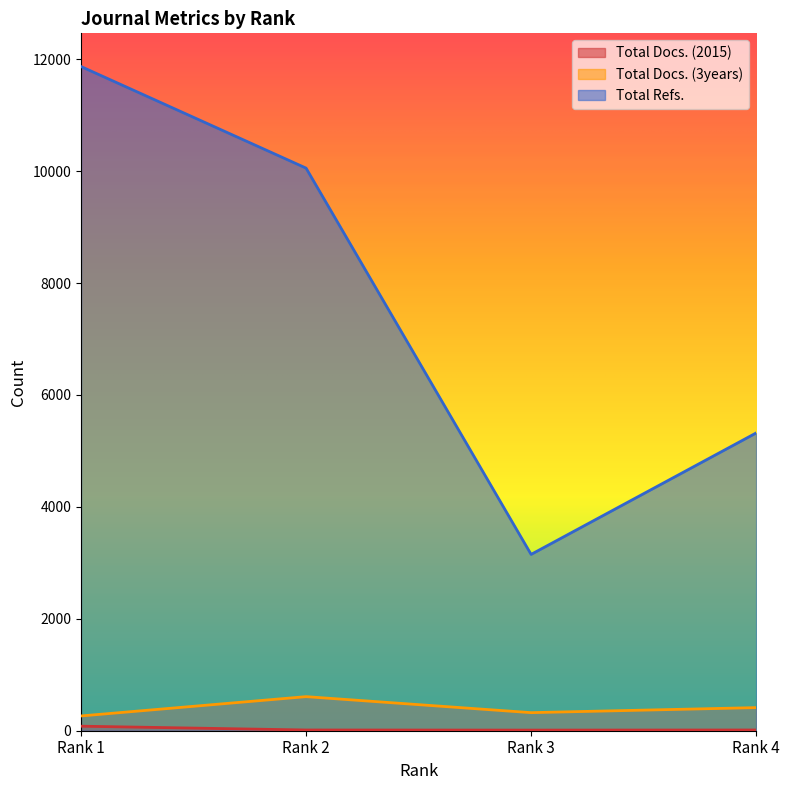

Which category has the highest value in the Total Docs. (2015) series?

Rank 1